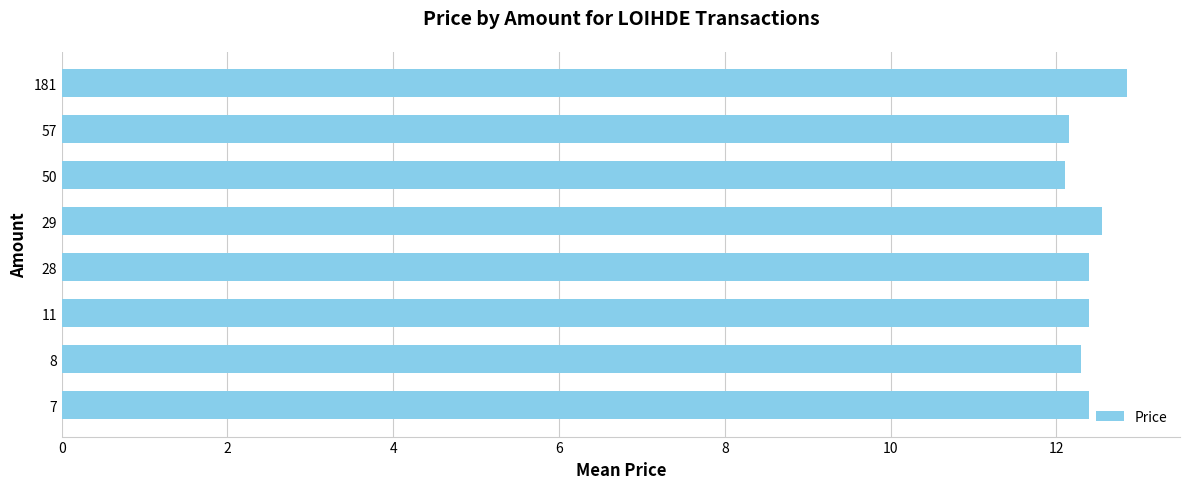

What is the average value?

12.4